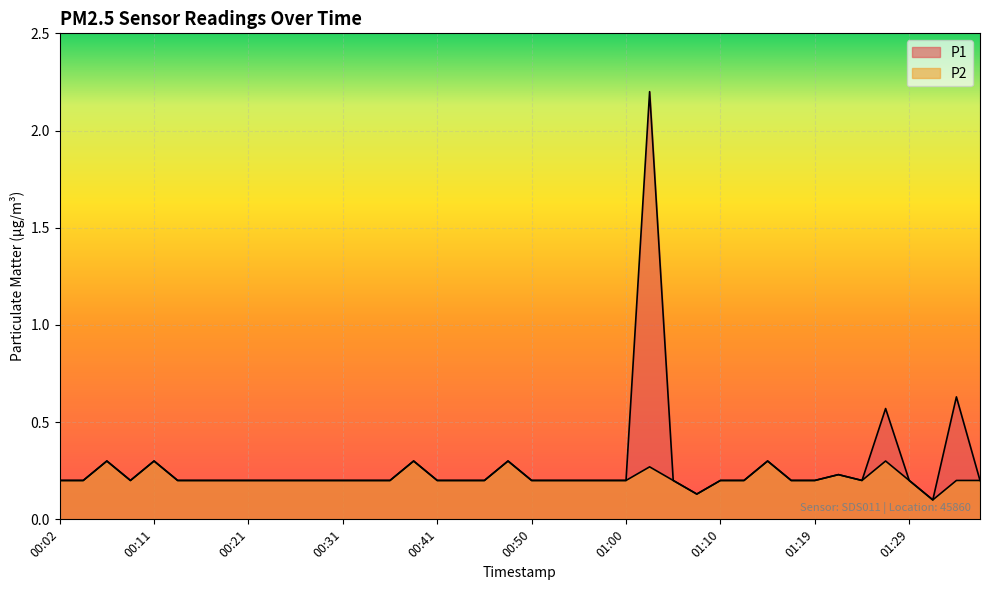

Is it true that P2 equals 0.3 at 01:27?

True